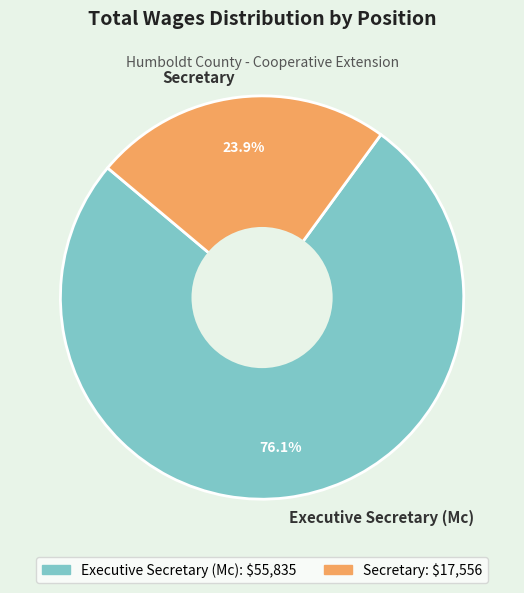

Count the number of slices in the pie.

2